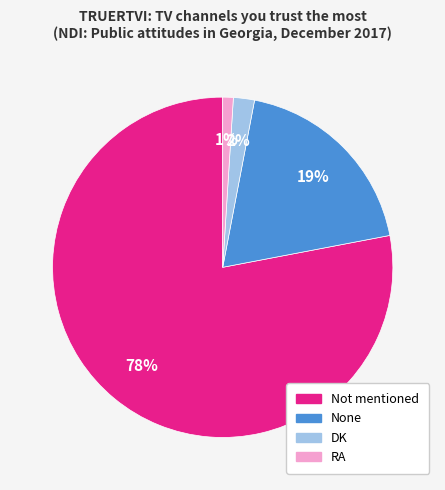

To the nearest percent, what percentage of the pie is None?

19%